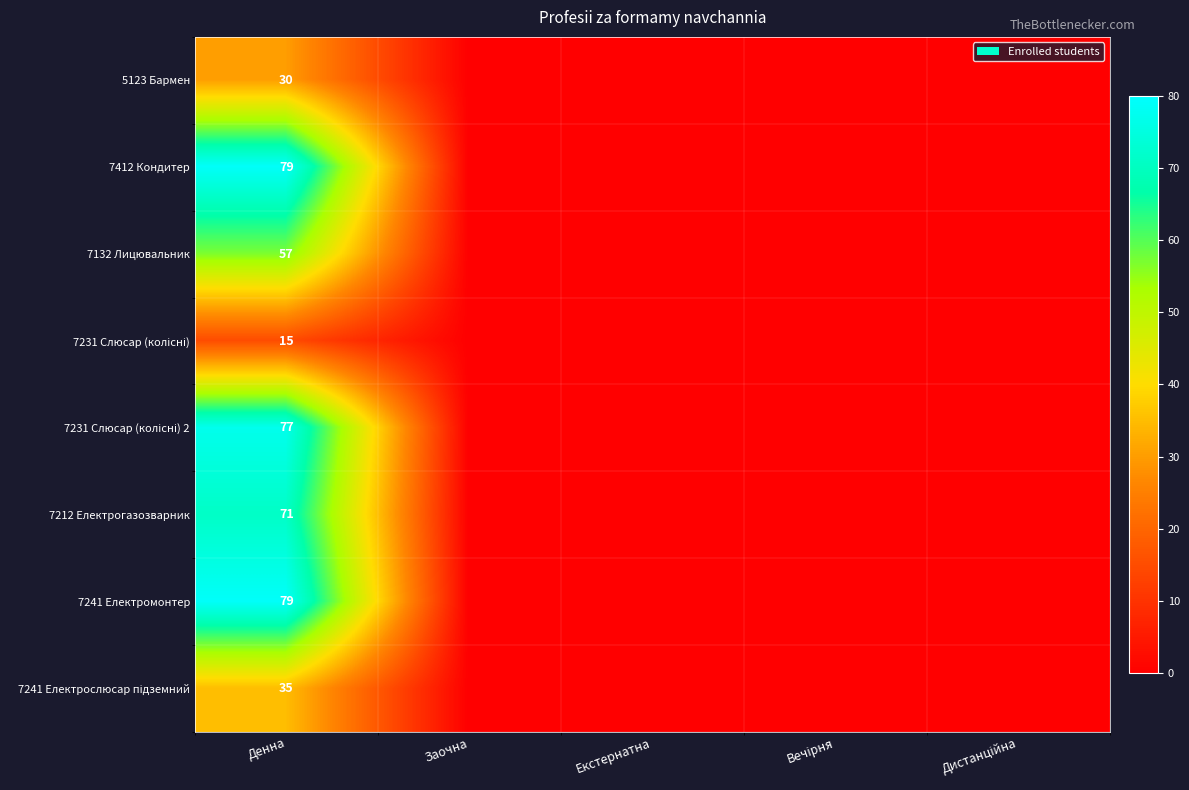

At which category is the sum across all series the highest?

Денна